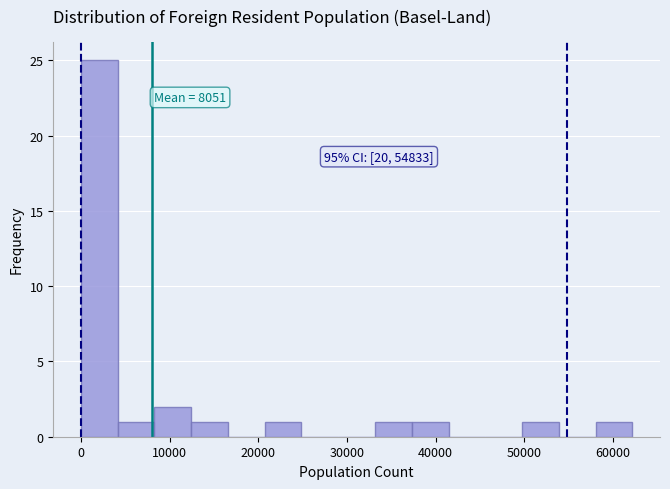

Over which range of the x-axis is the bar tallest?

0 to 4000